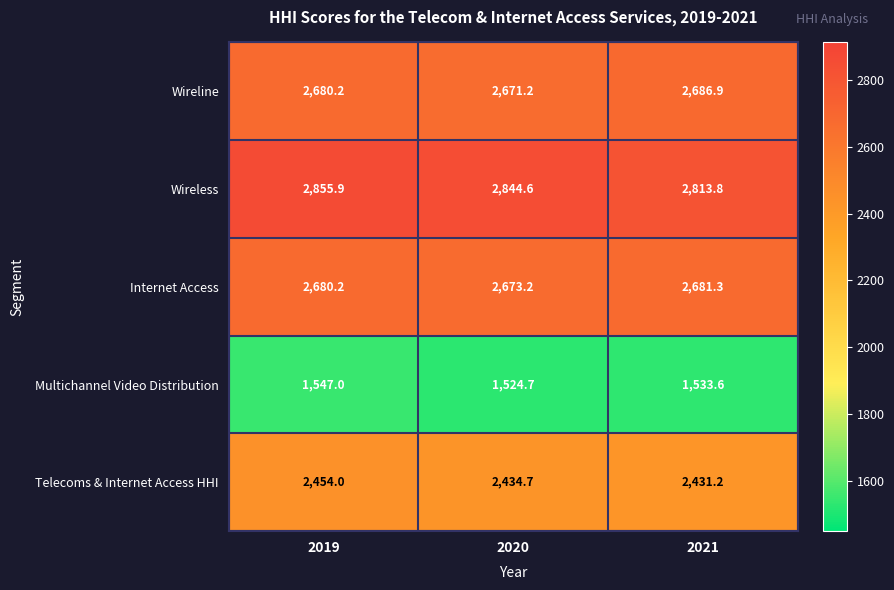

What is the sum of the Telecoms & Internet Access HHI values at 2021 and 2020?

4865.9